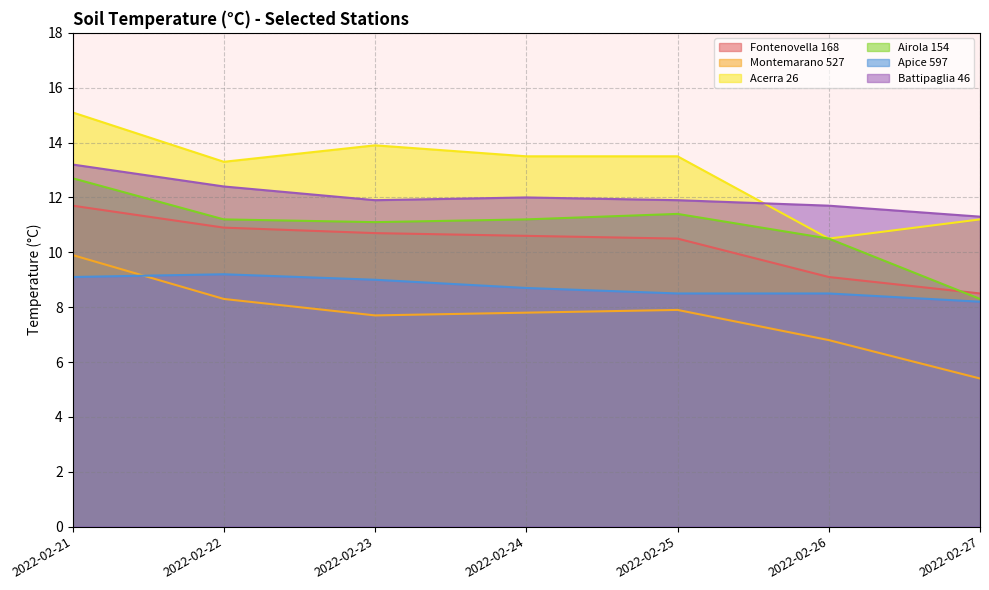

At which category does Battipaglia 46 reach its first local peak?

2022-02-24